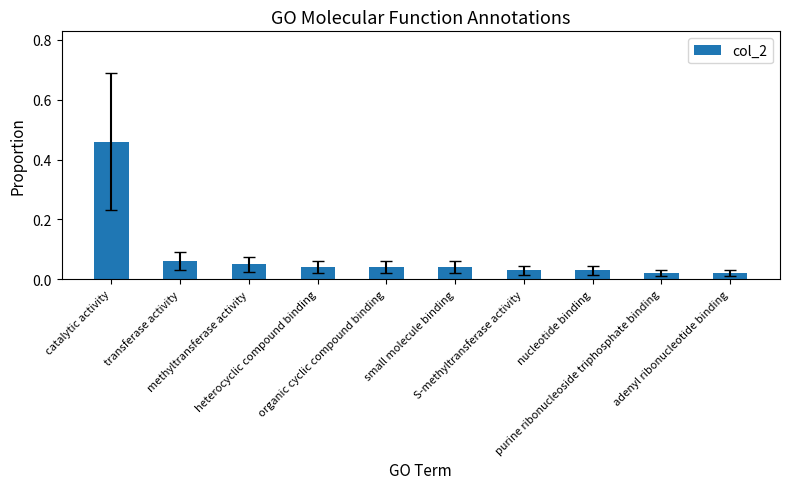

What is the difference between the maximum and minimum values?

0.4